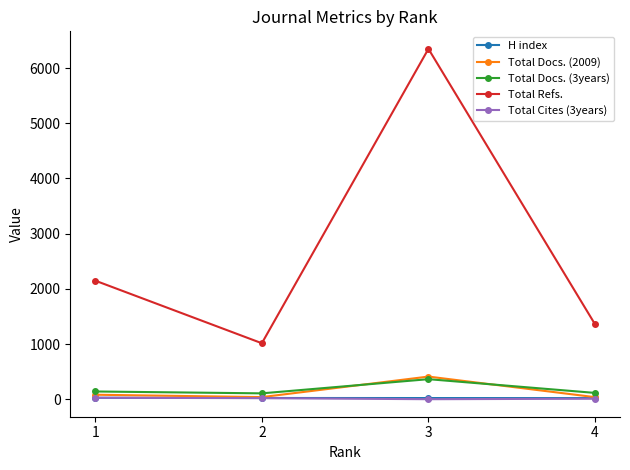

What is the sum of the Total Cites (3years) values at 1 and 2?

46